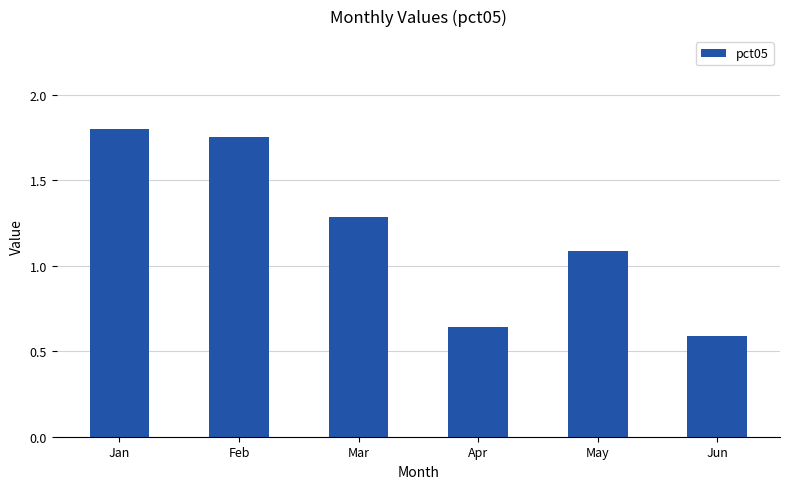

What is the sum of all values?

7.2